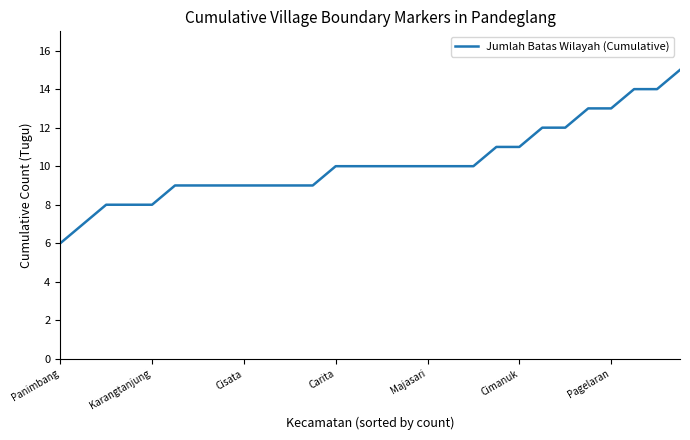

What is the maximum value shown in the chart?

15